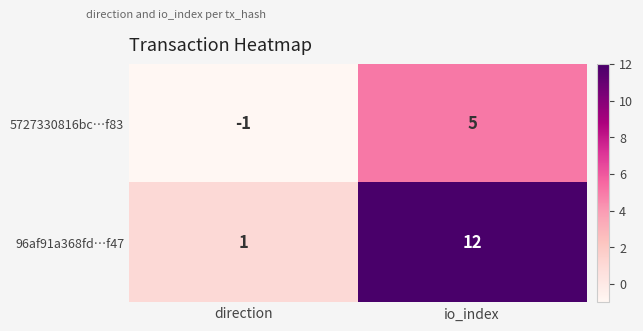

What is the sum of the 96af91a368fd…f47 values at io_index and direction?

13